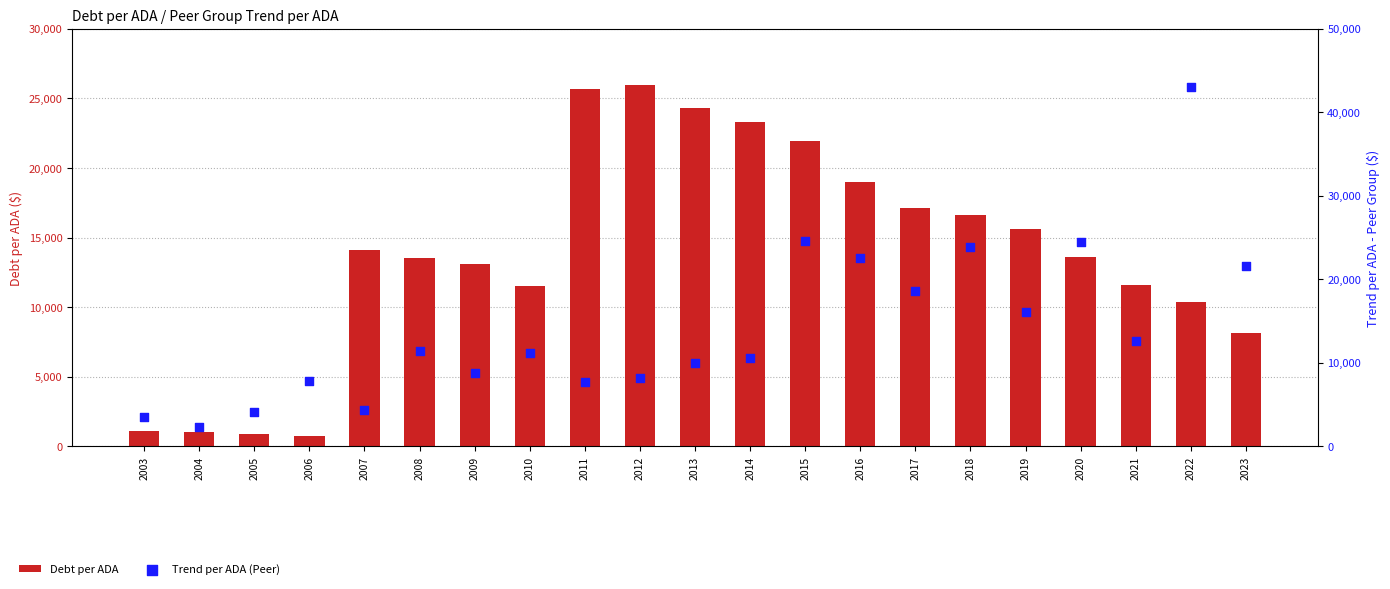

What are all the series names shown in the legend?

Debt per ADA, Trend per ADA (Peer)